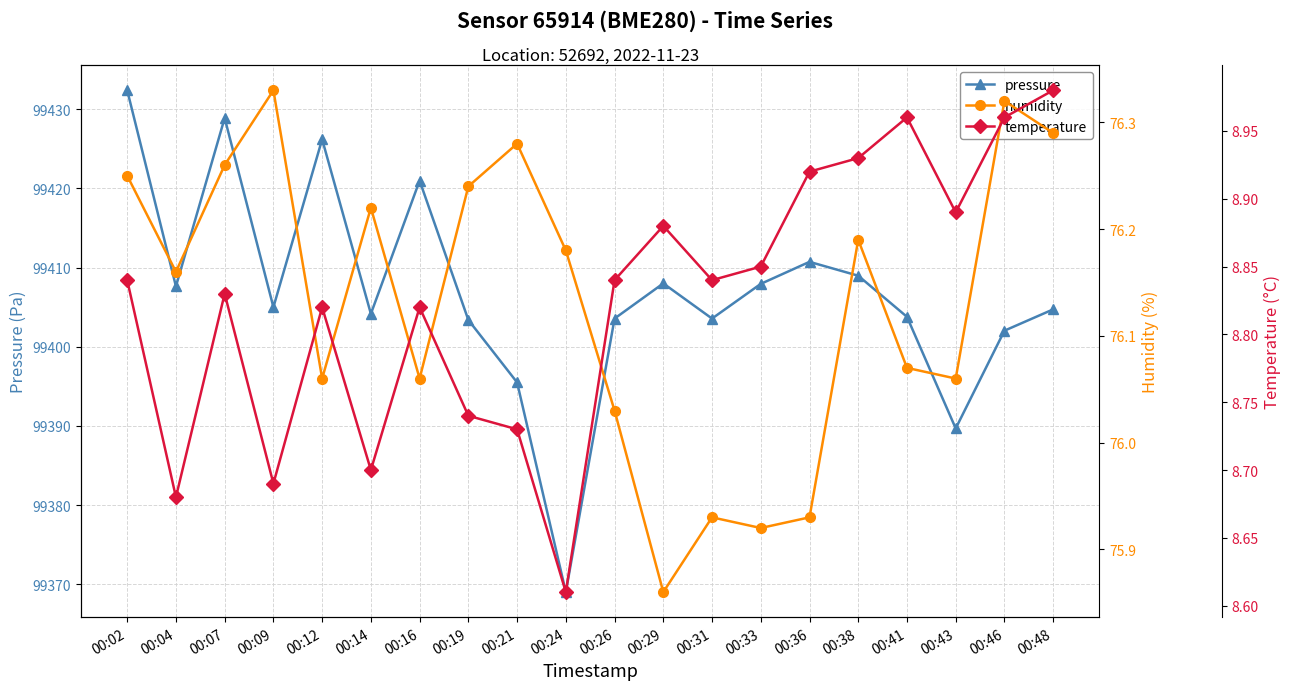

What is the value of the humidity point at the 19th from the left?

76.3